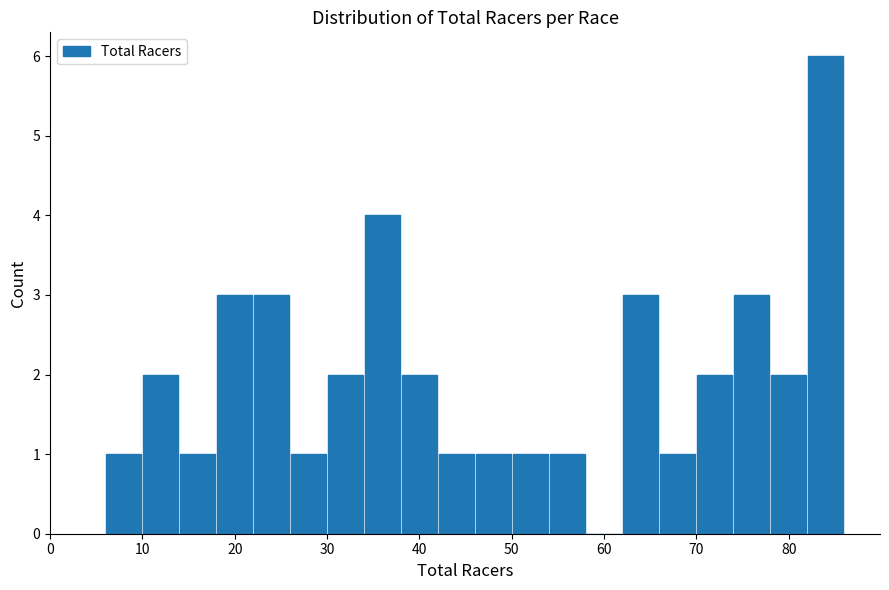

Reading left to right, list every bar in this chart as the range it spans on the x-axis followed by its height. The values are not printed on the chart, so give them approximately, as read against the axis.

6 to 10: 1
10 to 14: 2
14 to 18: 1
18 to 22: 3
22 to 26: 3
26 to 30: 1
30 to 34: 2
34 to 38: 4
38 to 42: 2
42 to 46: 1
46 to 50: 1
50 to 54: 1
54 to 58: 1
58 to 62: 0
62 to 66: 3
66 to 70: 1
70 to 74: 2
74 to 78: 3
78 to 82: 2
82 to 86: 6